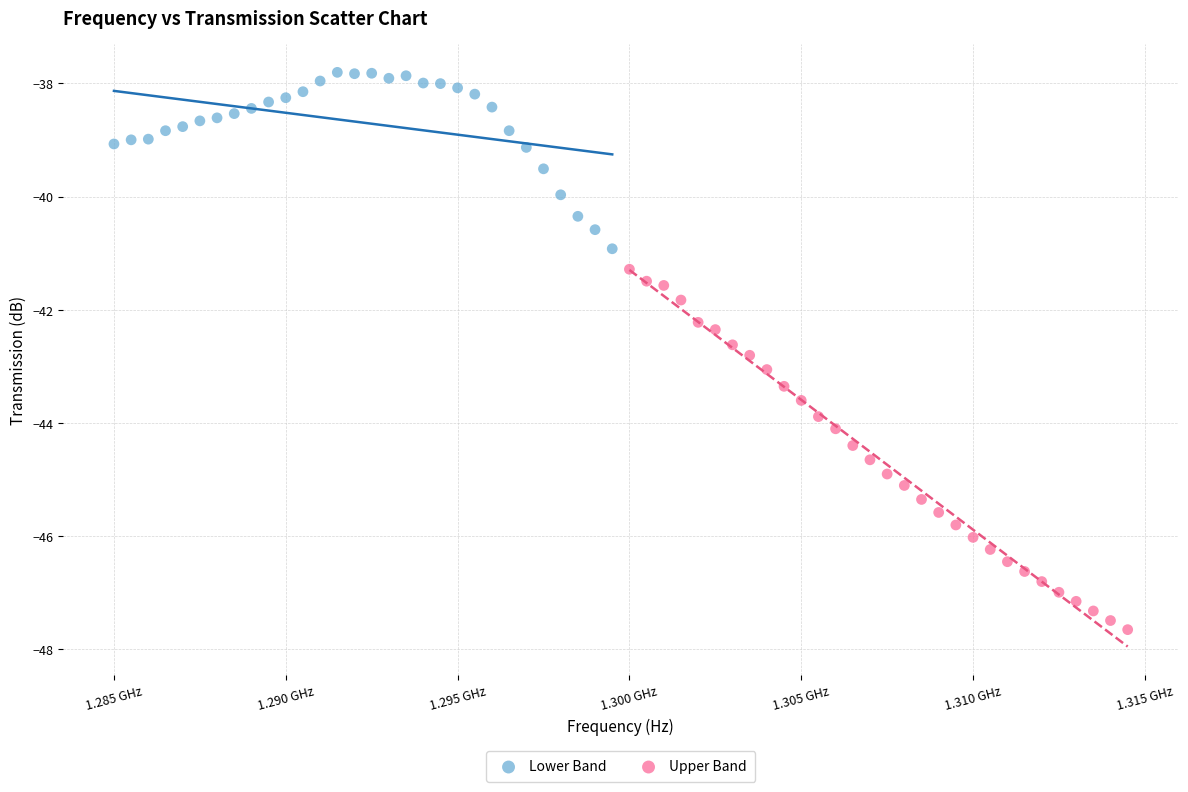

Which series contains the highest Y value?

Lower Band